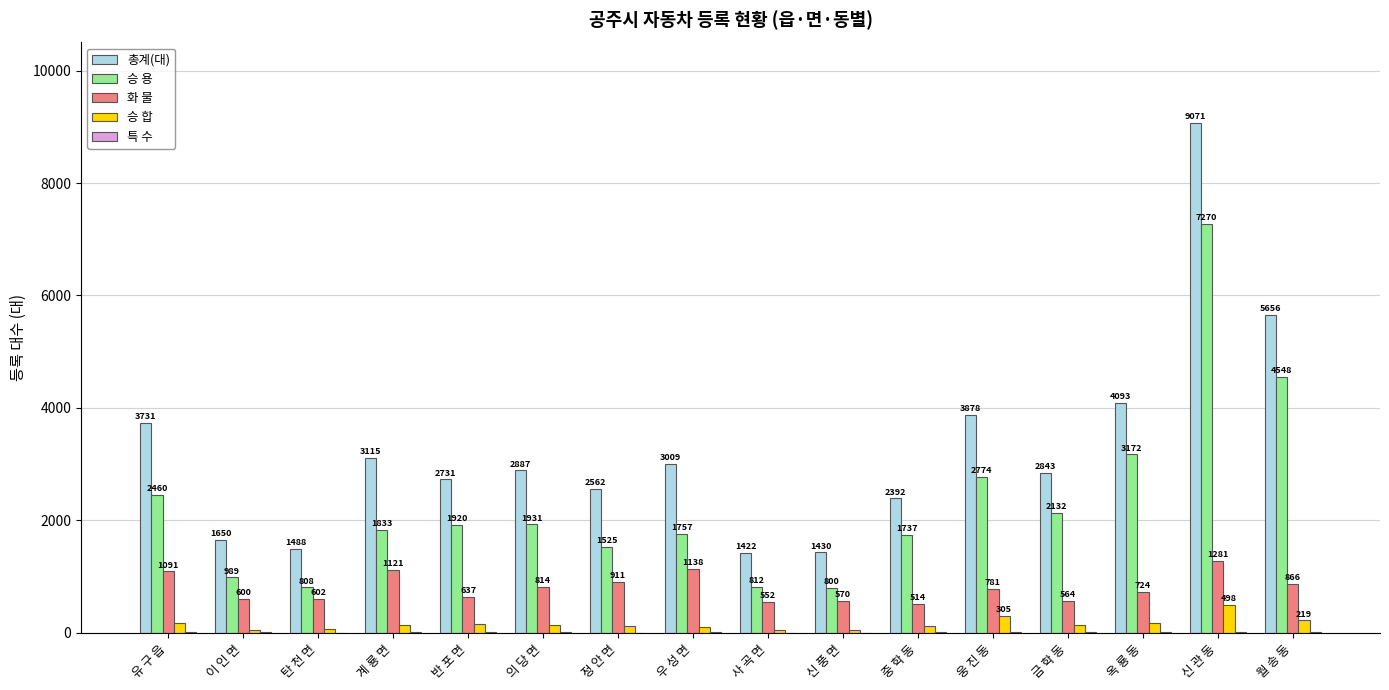

At which label does 승 용 first exceed 1920?

유 구 읍